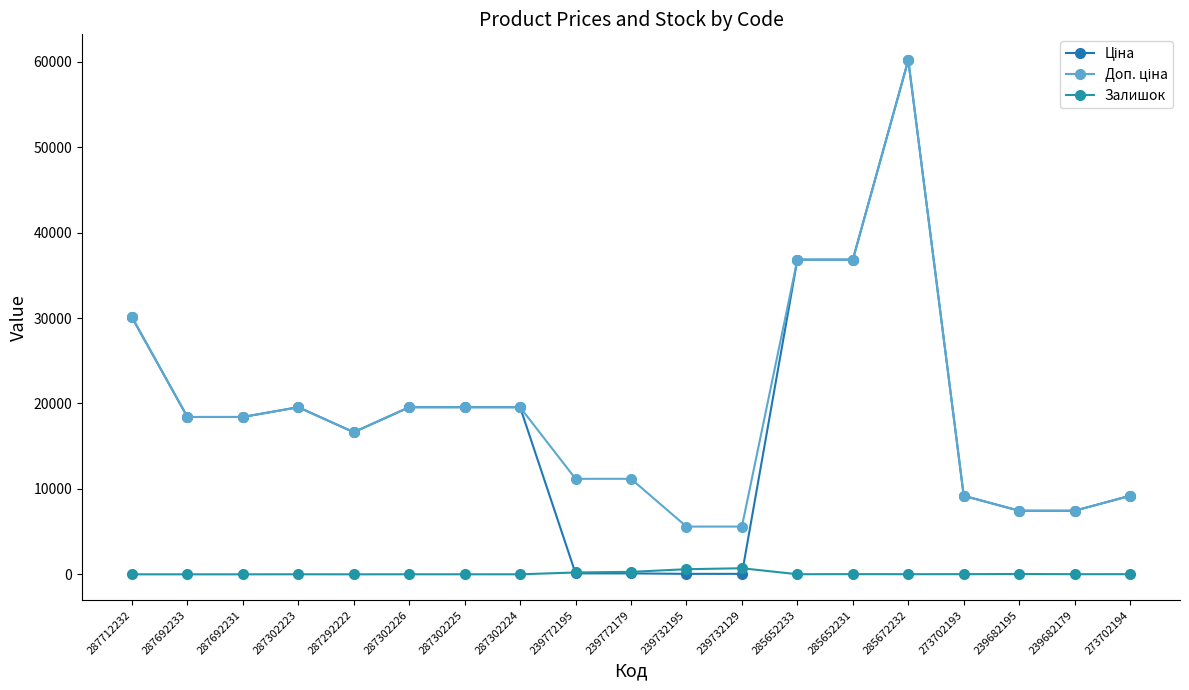

Reading left to right, what are all the values shown in this chart?

Ціна: 30102.8	18420.9	18420.9	19564.9	16636.8	19564.9	19564.9	19564.9	111.8	111.8	55.9	55.9	36841.8	36841.8	60205.6	9196.3	7444.6	7444.6	9196.3
Доп. ціна: 30102.8	18420.9	18420.9	19564.9	16636.8	19564.9	19564.9	19564.9	11182.0	11182.0	5591.0	5591.0	36841.8	36841.8	60205.6	9196.3	7444.6	7444.6	9196.3
Залишок: 0.0	0.0	0.0	7.0	1.0	7.0	5.0	3.0	218.0	290.0	600.0	714.0	14.0	23.0	16.0	20.0	40.0	17.0	18.0